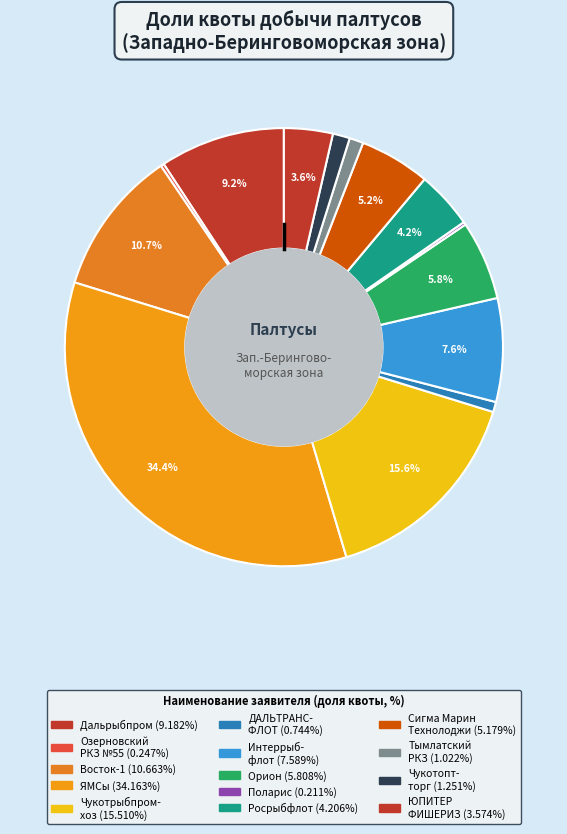

Does any single category account for the majority?

No